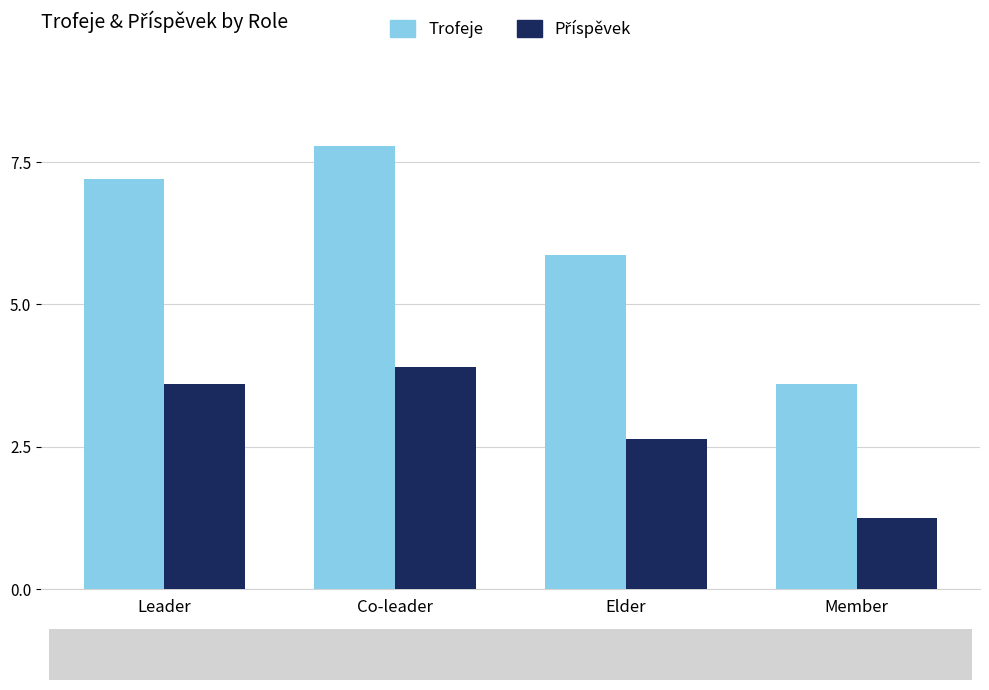

Does the chart contain stacked bars?

No